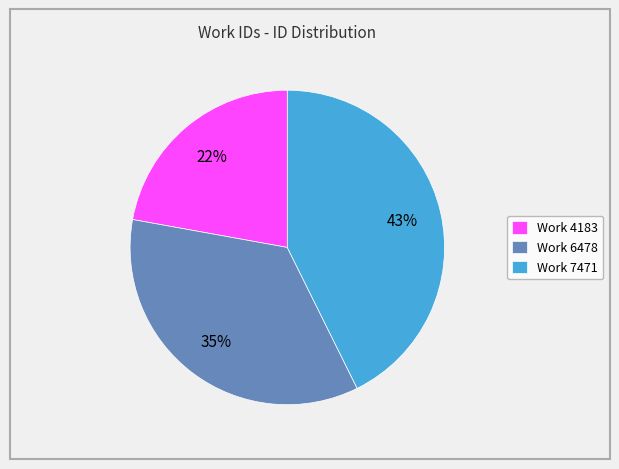

Is there any slice that represents more than half of the pie?

No